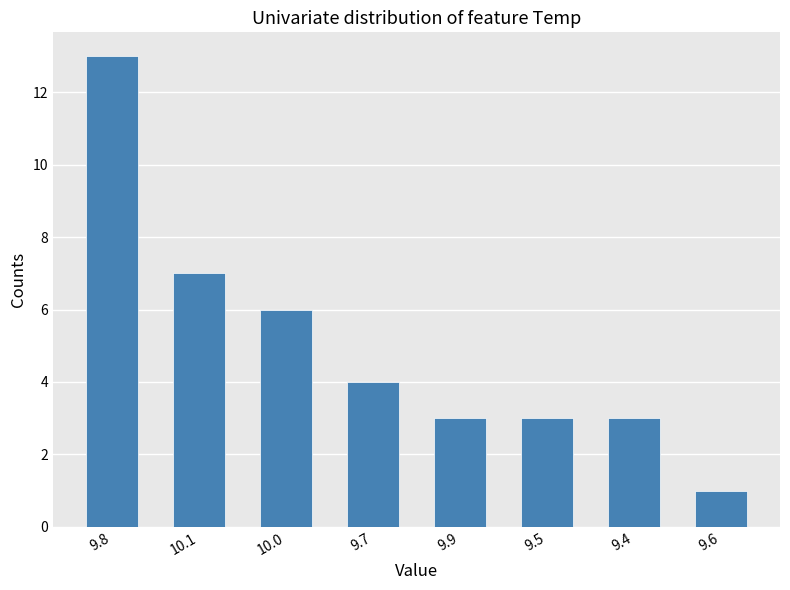

Approximately how many times larger is the value at 9.4 compared to 10.0?

0.5